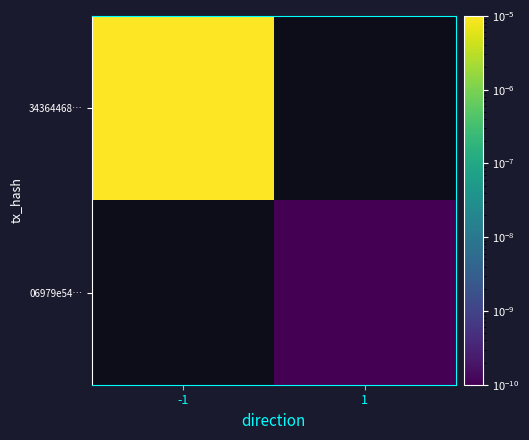

At which category does the chart reach its minimum across all series?

1